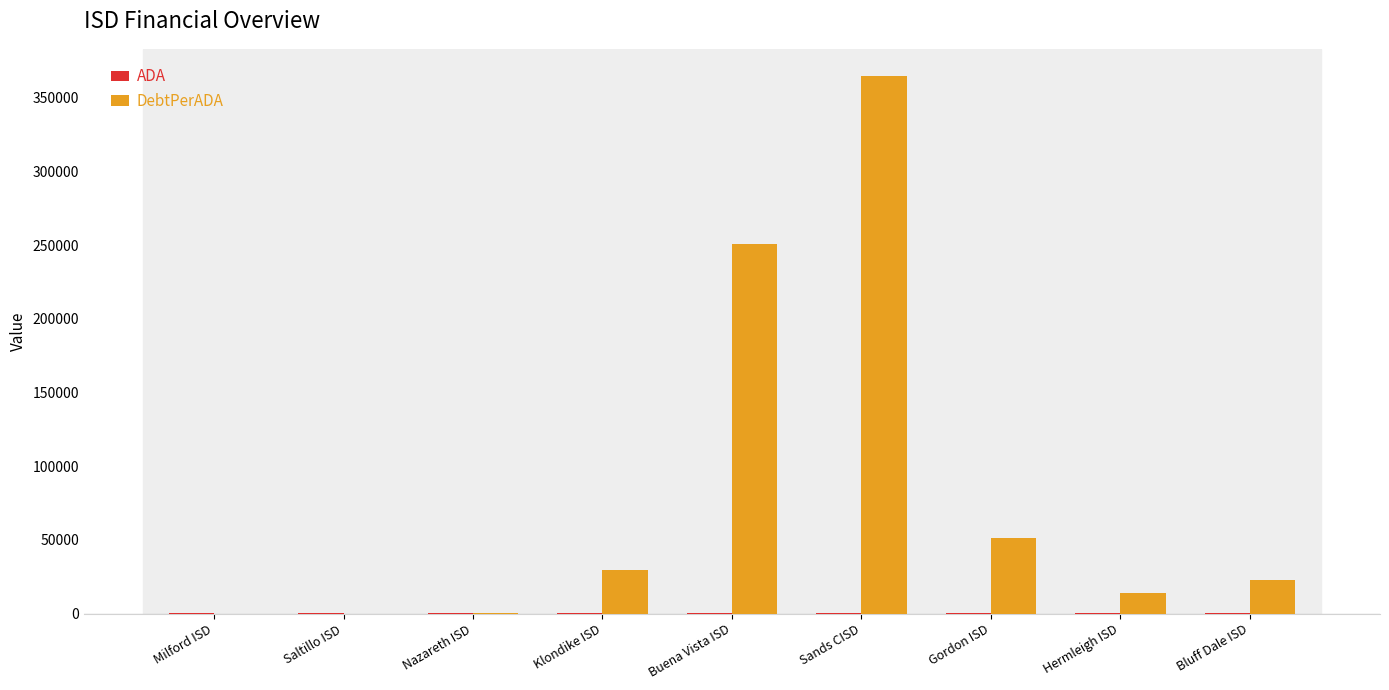

At which category is the sum across all series the highest?

Sands CISD